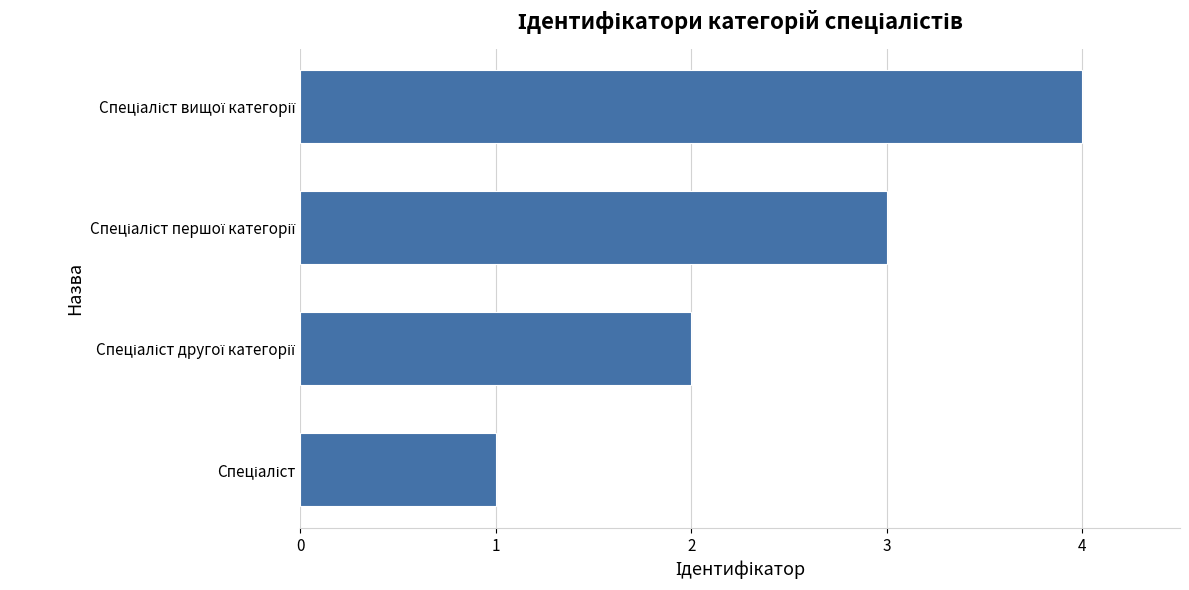

What is the sum of all values?

10